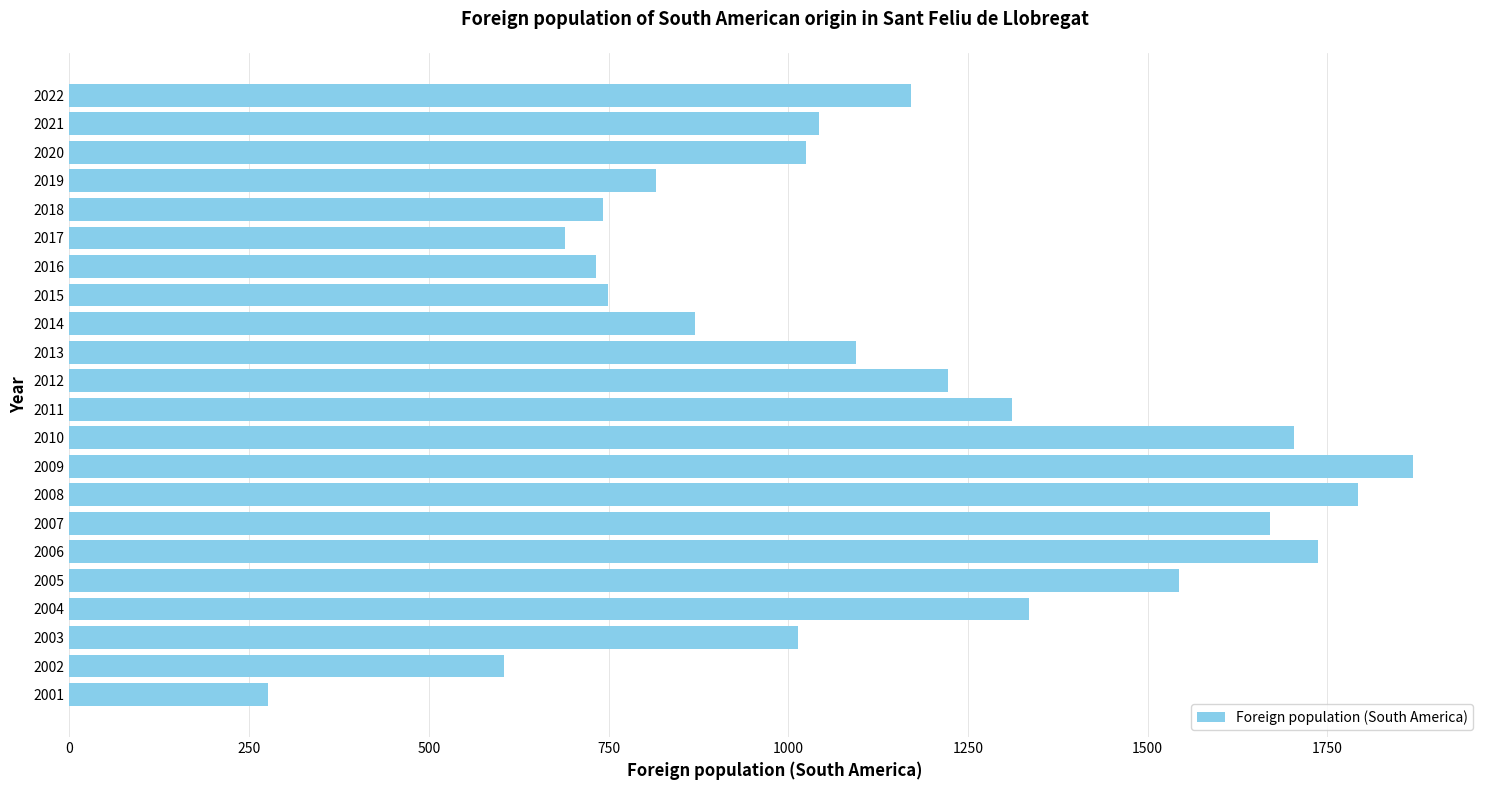

Are the bars horizontal?

Yes